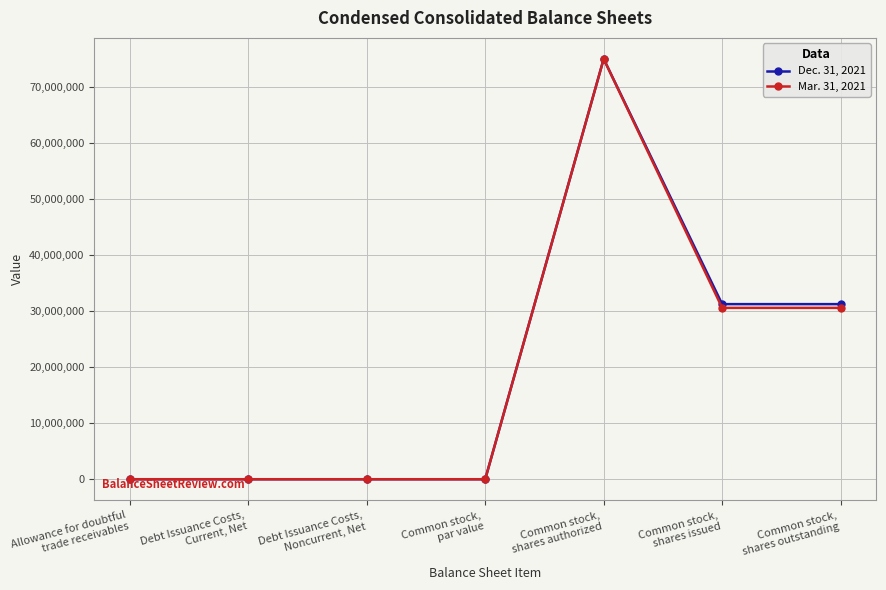

What is the greatest value displayed?

75000000